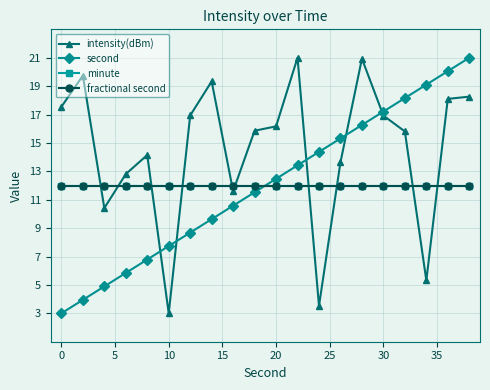

What is the value of the intensity(dBm) point at the 17th from the left?

15.8